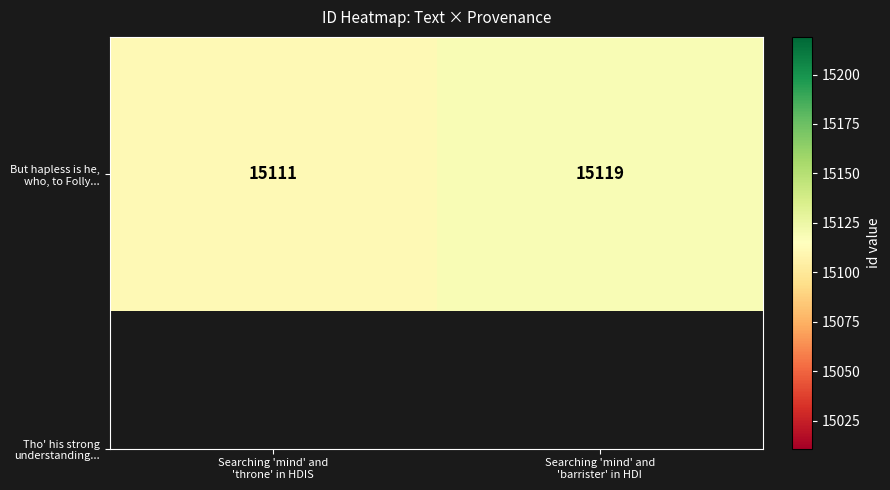

Between Searching 'mind' and
'throne' in HDIS and Searching 'mind' and
'barrister' in HDI, which is larger?

Searching 'mind' and
'barrister' in HDI